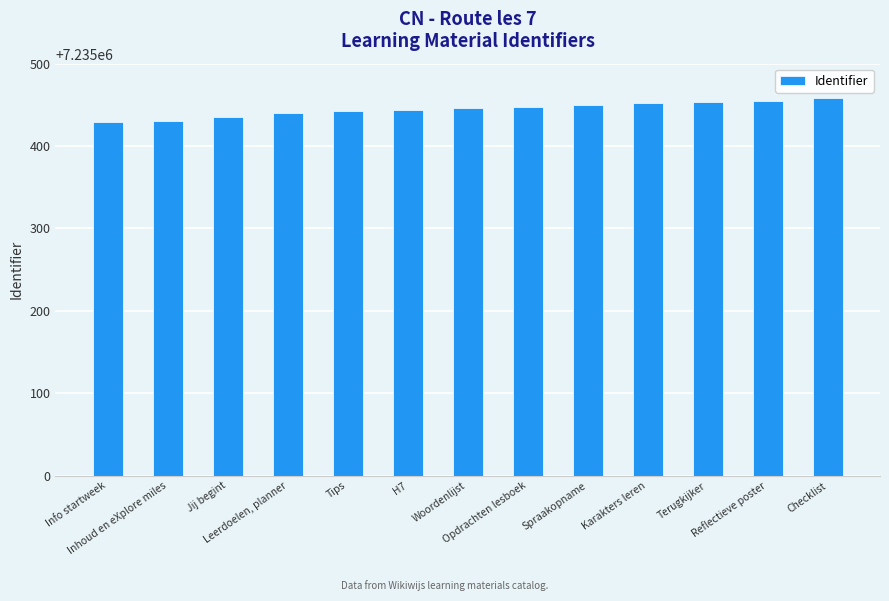

Count the number of categories in the chart.

13